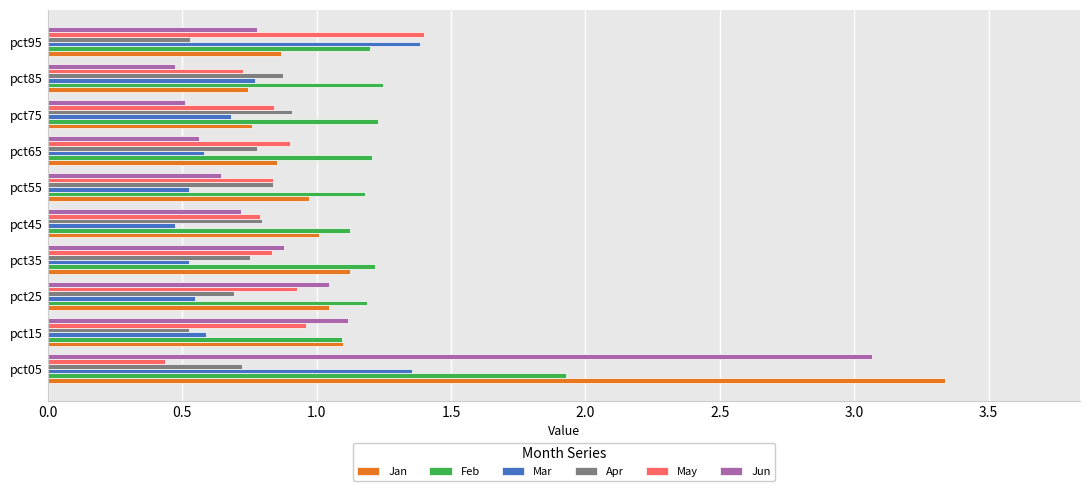

What are all the series names shown in the legend?

Jan, Feb, Mar, Apr, May, Jun